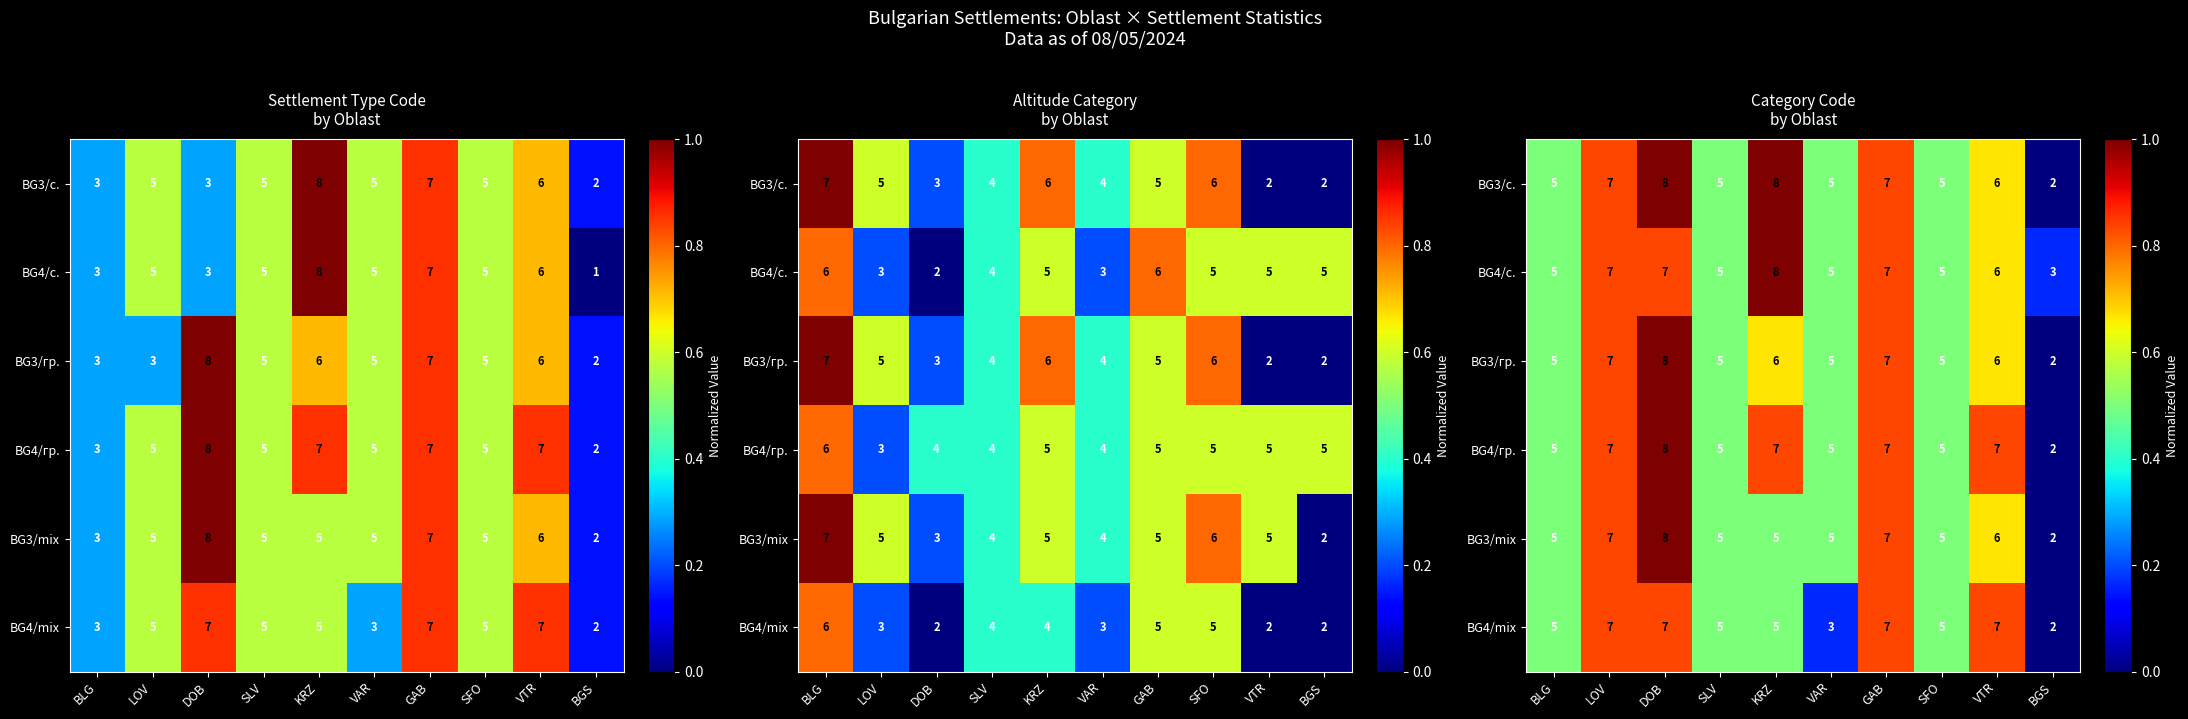

True or false: BG3/с. has a value of 0.3 at GAB.

False